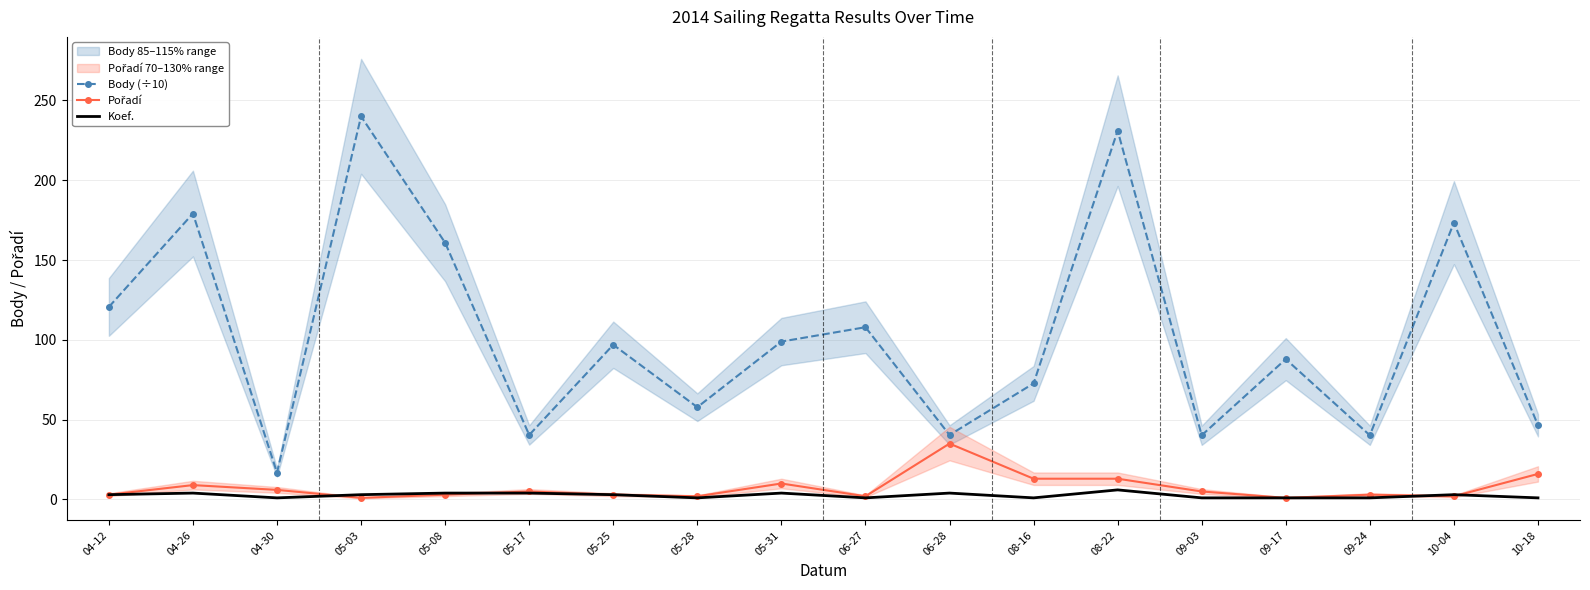

Count the Koef. values in the range 1 to 4.

17